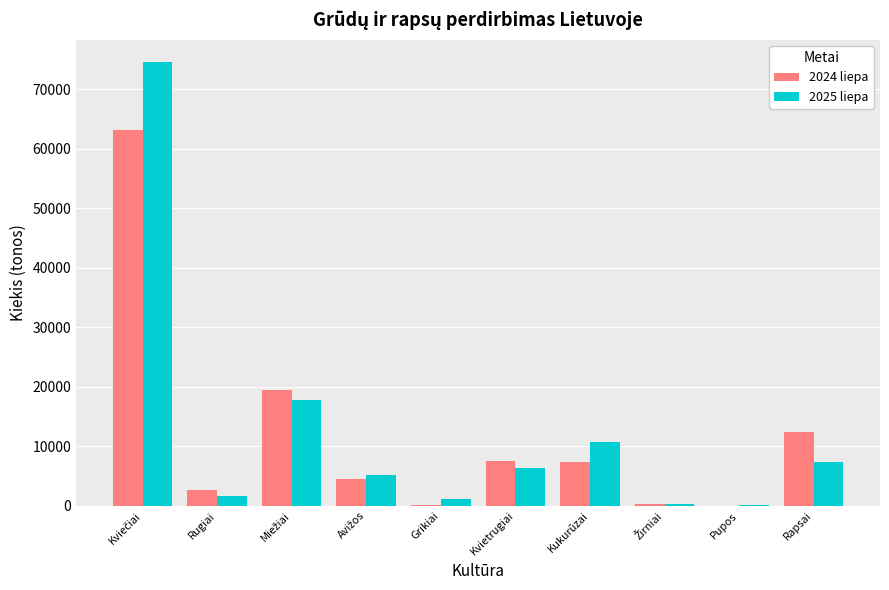

Between Rugiai and Kvietrugiai, which series saw the biggest shift?

2024 liepa